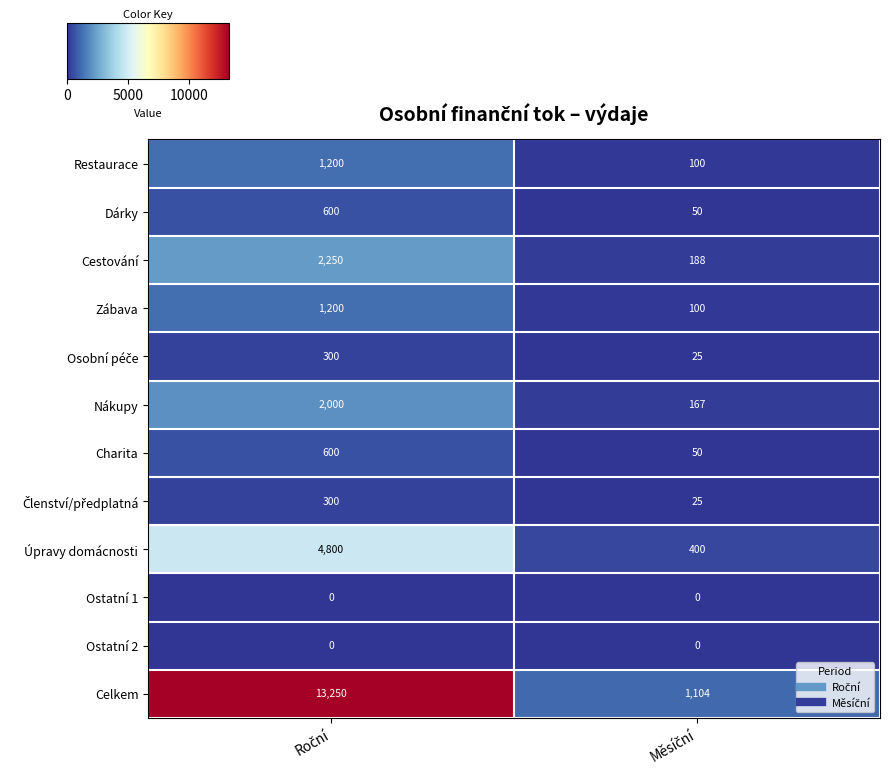

What is the lowest value of the Restaurace series?

100